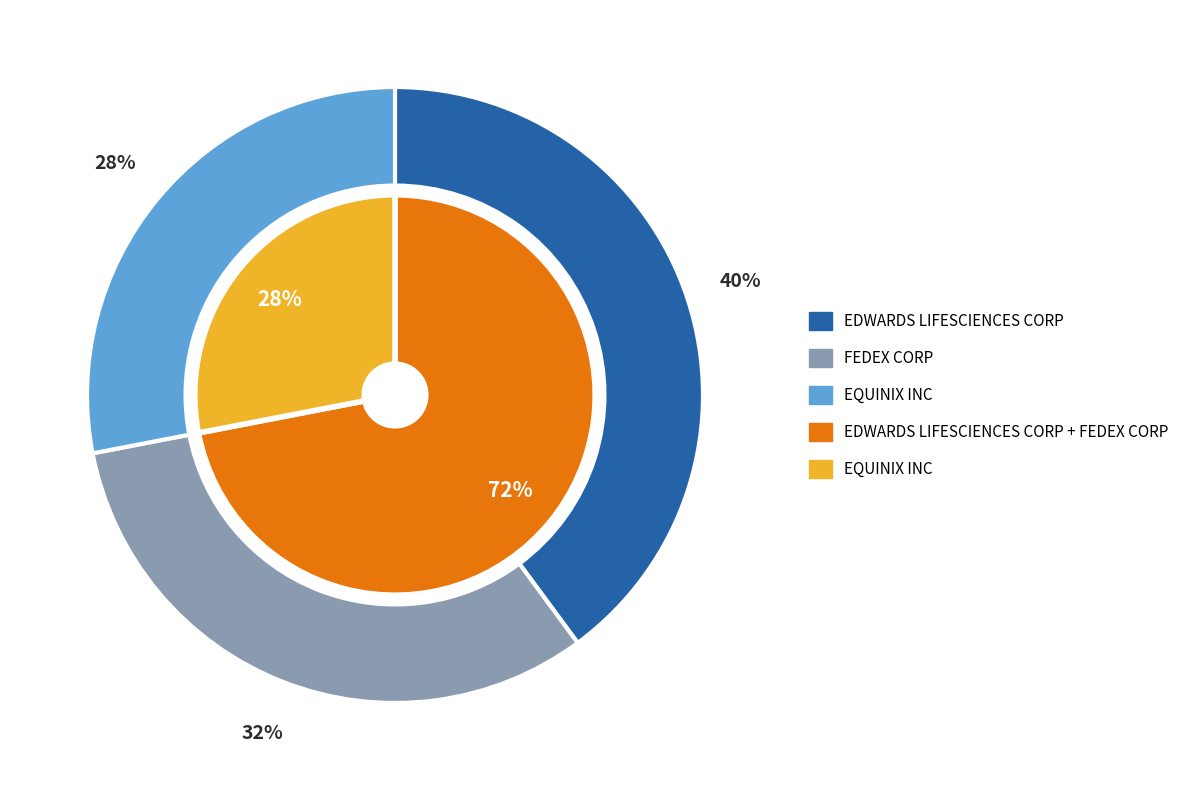

To the nearest percent, what is the average slice percentage?

33%